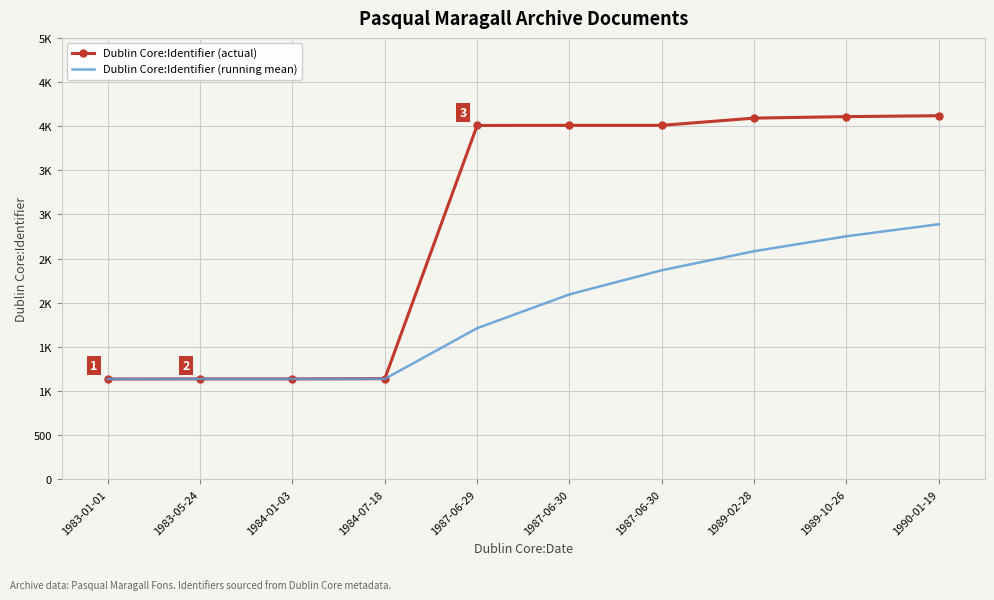

What are all the series names shown in the legend?

Dublin Core:Identifier (actual), Dublin Core:Identifier (running mean)